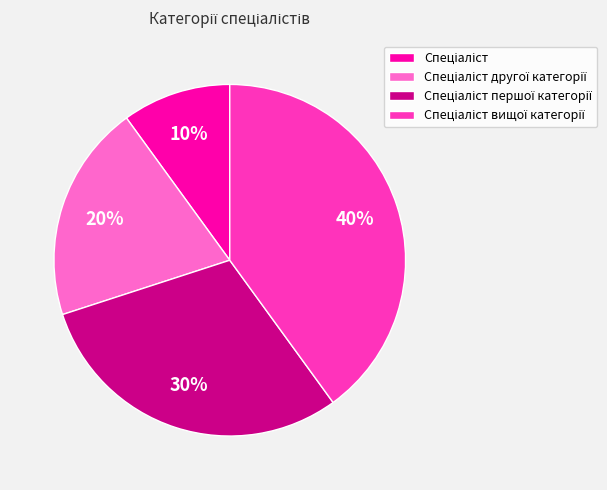

How many segments does this pie chart have?

4